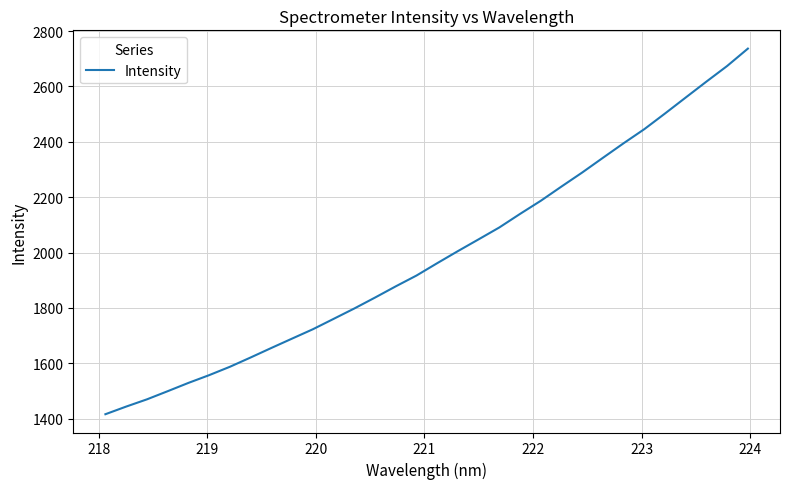

What is the difference between the maximum and minimum values?

1320.3